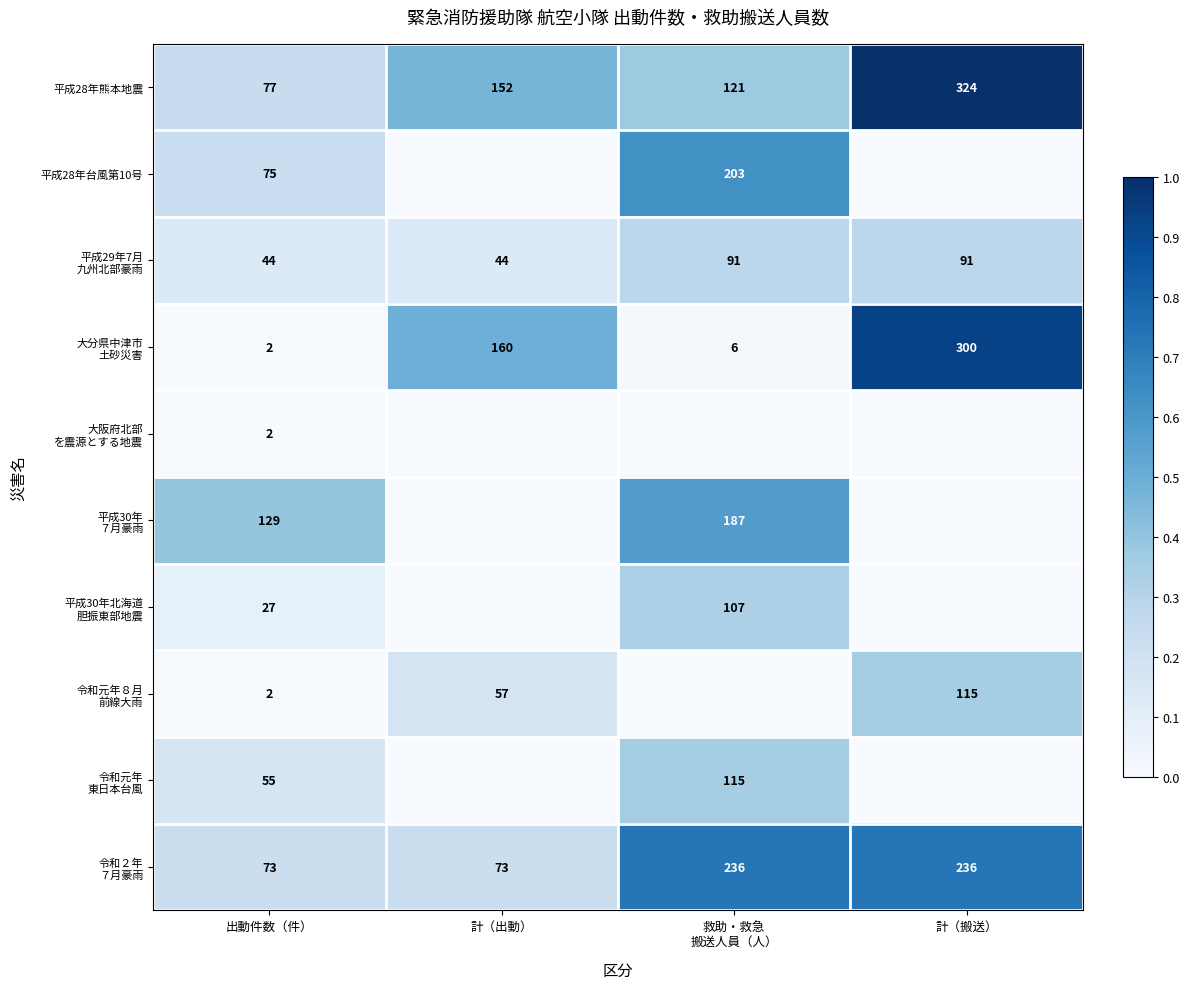

What value does the 平成28年熊本地震 series have at 計（搬送）, to the nearest 10?

320